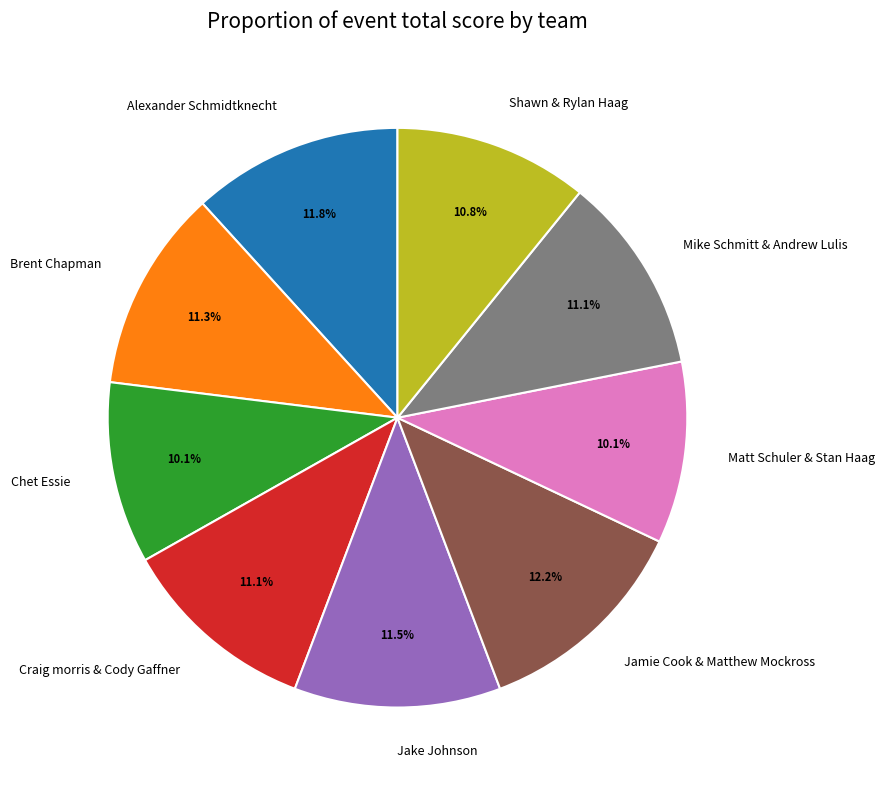

To the nearest percent, what is the combined percentage of Jake Johnson and Matt Schuler & Stan Haag?

22%